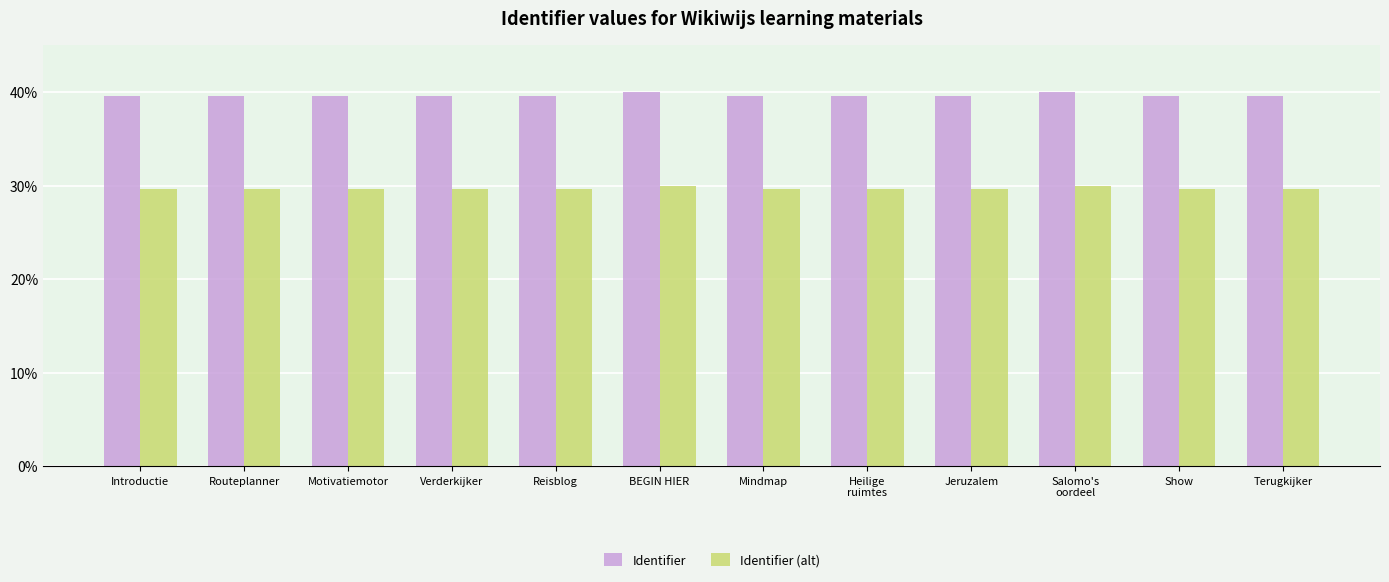

Count the number of data series in this chart.

2